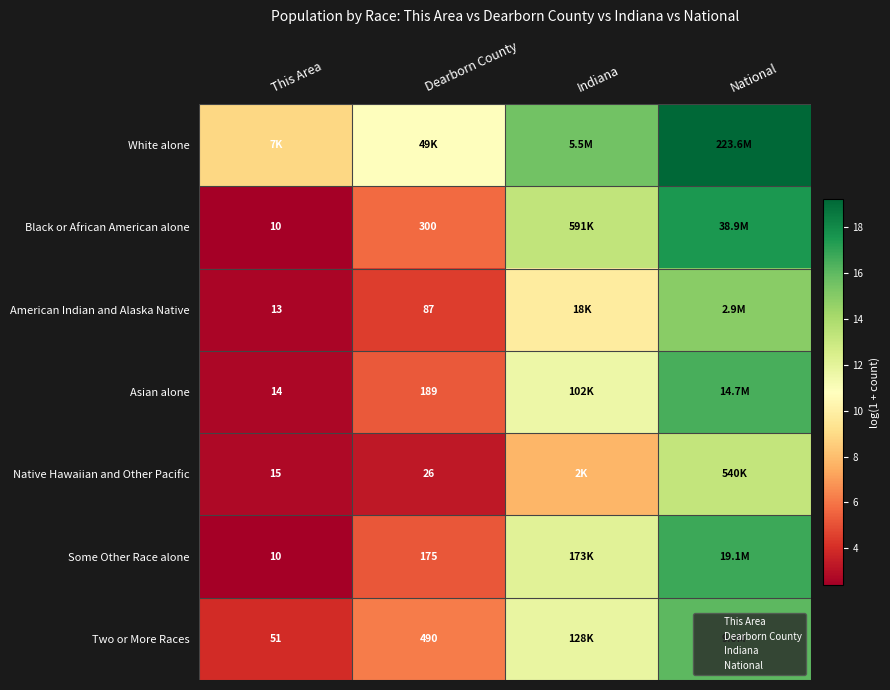

List the series in order of their peak value, highest first.

White alone, Black or African American alone, Some Other Race alone, Asian alone, Two or More Races, American Indian and Alaska Native, Native Hawaiian and Other Pacific